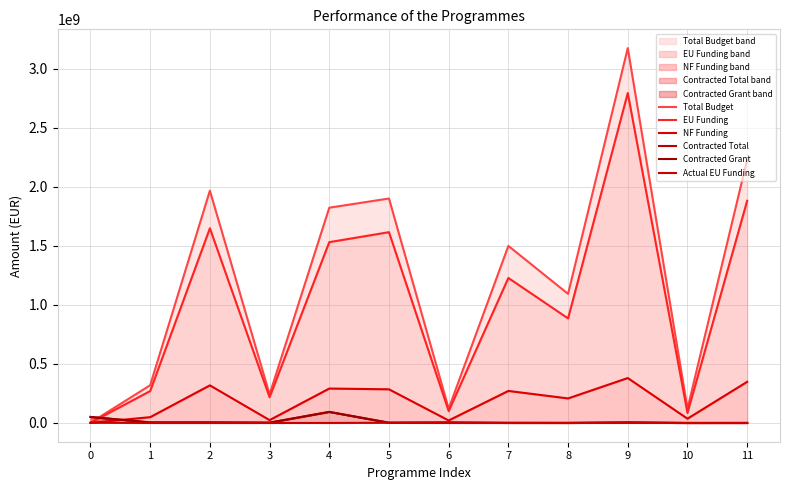

Does the chart display data point markers on the line(s)?

No